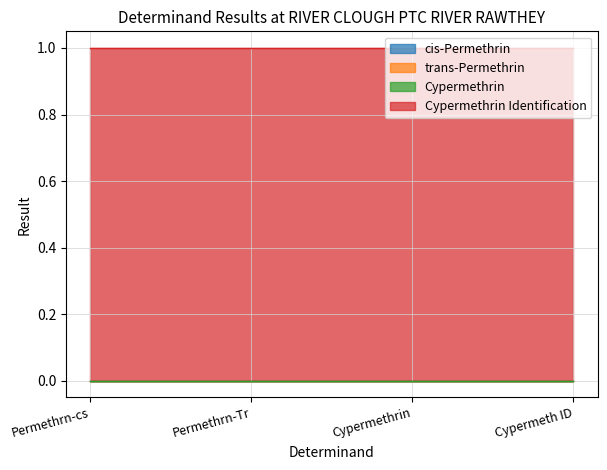

Rank the categories by trans-Permethrin value from highest to lowest.

Permethrn-cs, Permethrn-Tr, Cypermethrin, Cypermeth ID